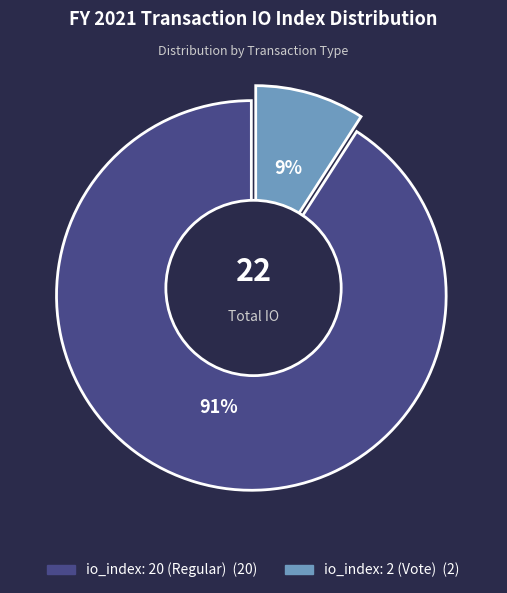

Is the sum of io_index: 2 (Vote) and io_index: 20 (Regular) greater than half?

Yes